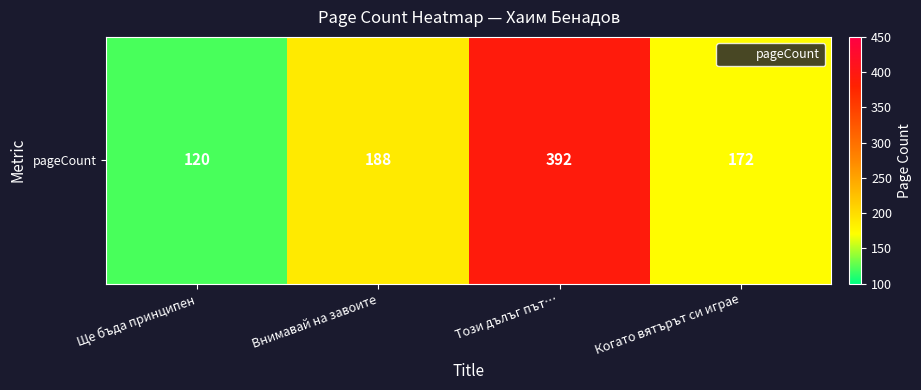

Rank the categories by value from lowest to highest.

Ще бъда принципен, Когато вятърът си играе, Внимавай на завоите, Този дълъг път…